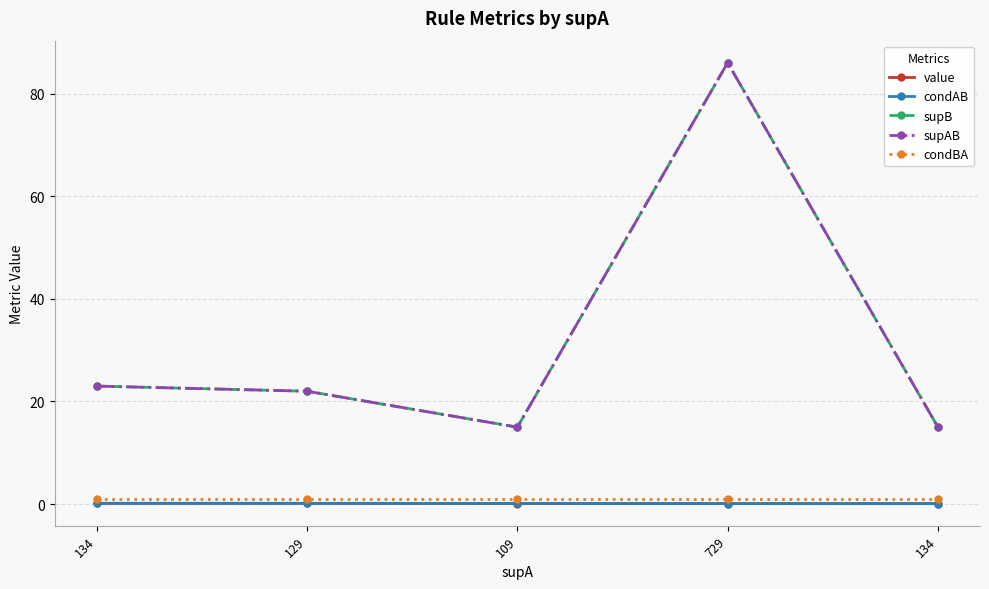

What is the total value across all series at 129?

45.3